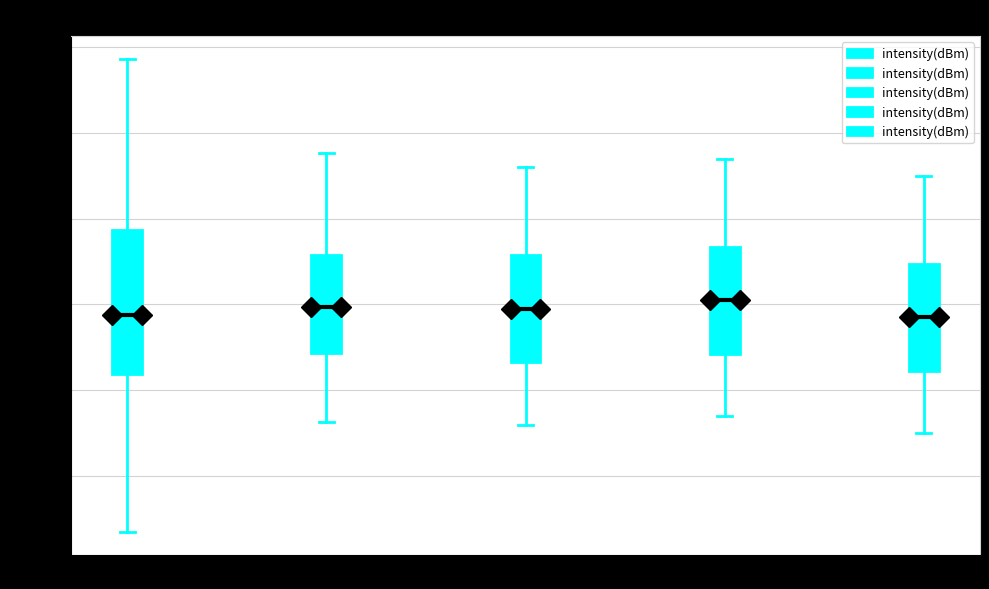

Where is the upper edge of the box for Minute 2 on the y-axis? The values are not printed on the chart, so give them approximately, as read against the axis.

-130.4